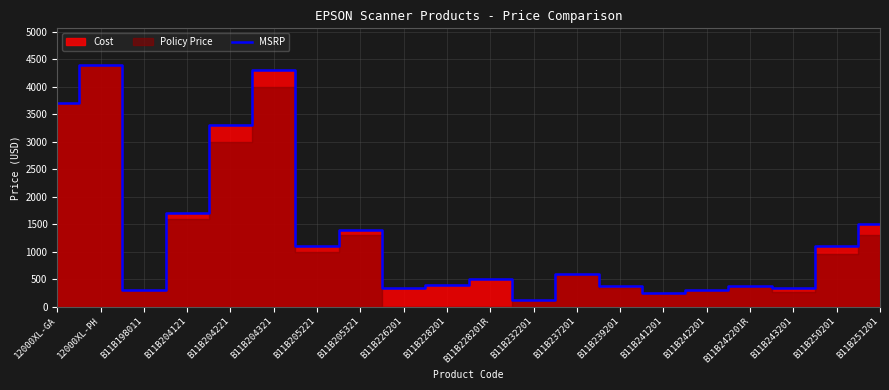

List the labels in order of value, smallest first.

B11B232201, B11B241201, B11B198011, B11B242201, B11B243201, B11B226201, B11B239201, B11B242201R, B11B228201, B11B228201R, B11B237201, B11B205221, B11B250201, B11B205321, B11B251201, B11B204121, B11B204221, 12000XL-GA, B11B204321, 12000XL-PH